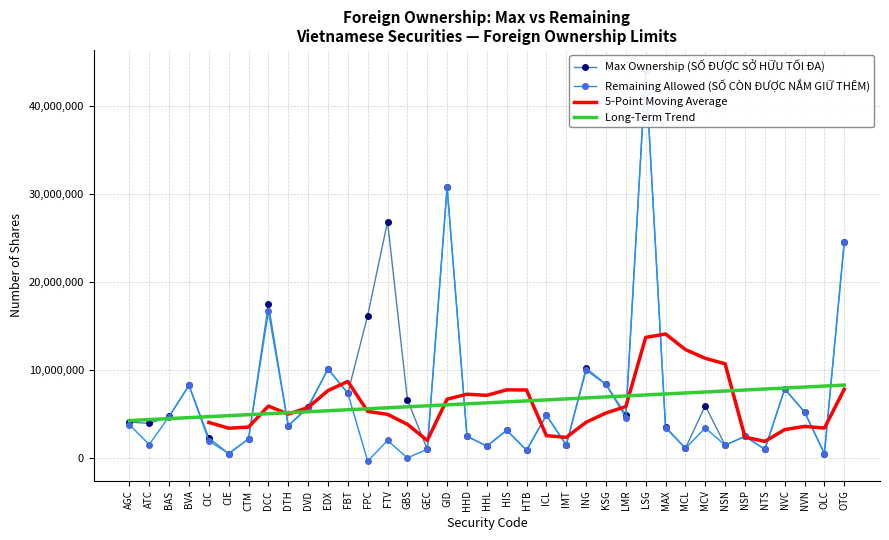

What is the lowest value of the Max Ownership (SỐ ĐƯỢC SỞ HỮU TỐI ĐA) series?

490000